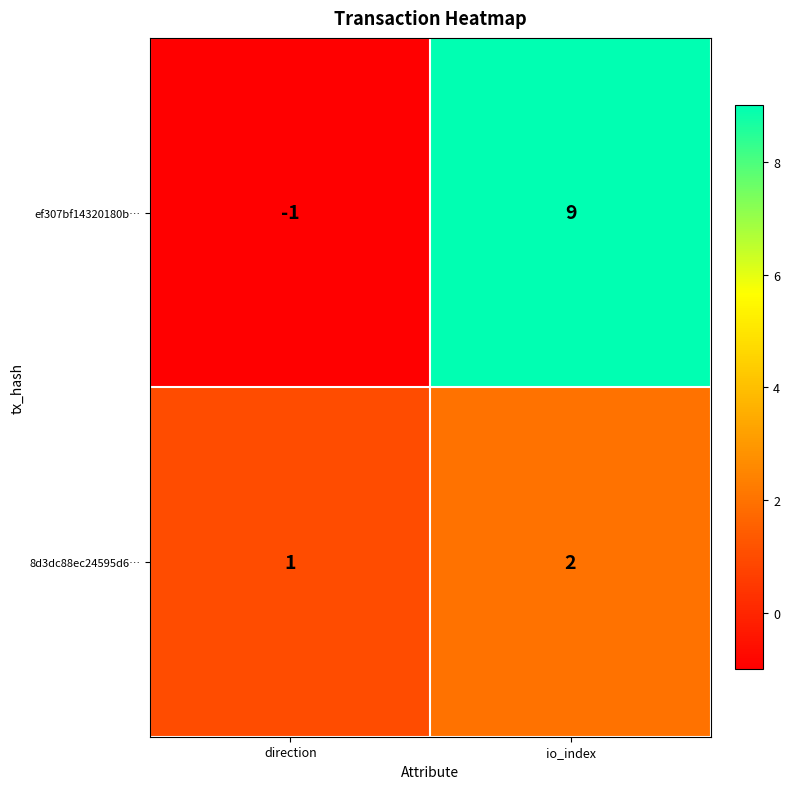

The value of ef307bf14320180b… at io_index is 13. True or false?

False